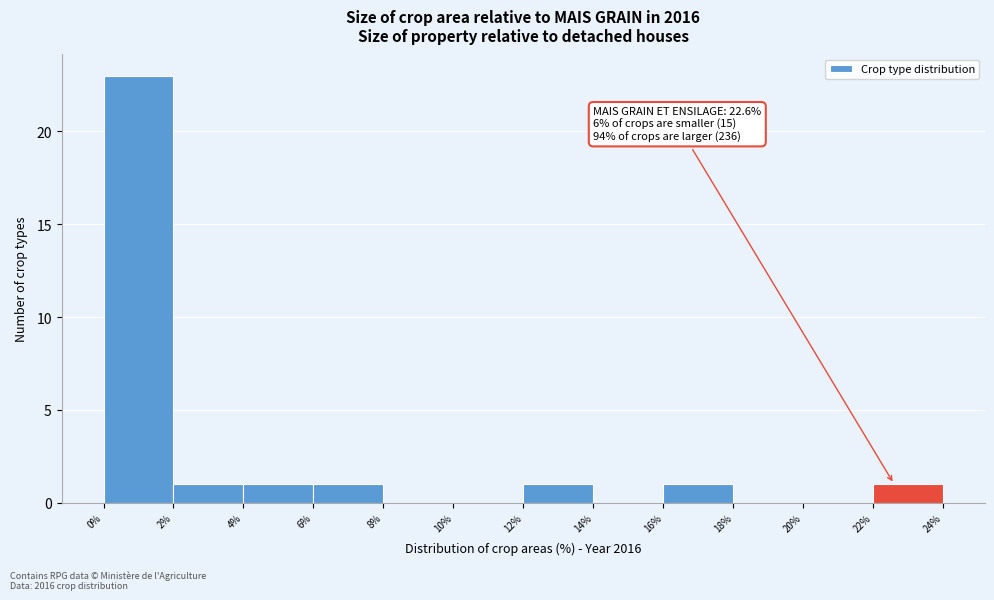

Over which range of the x-axis is the bar tallest?

0% to 2%